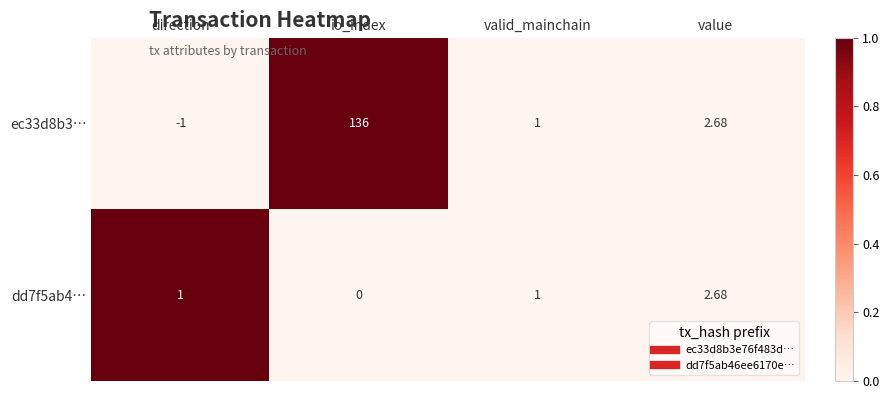

At which category is the sum across all series the highest?

io_index